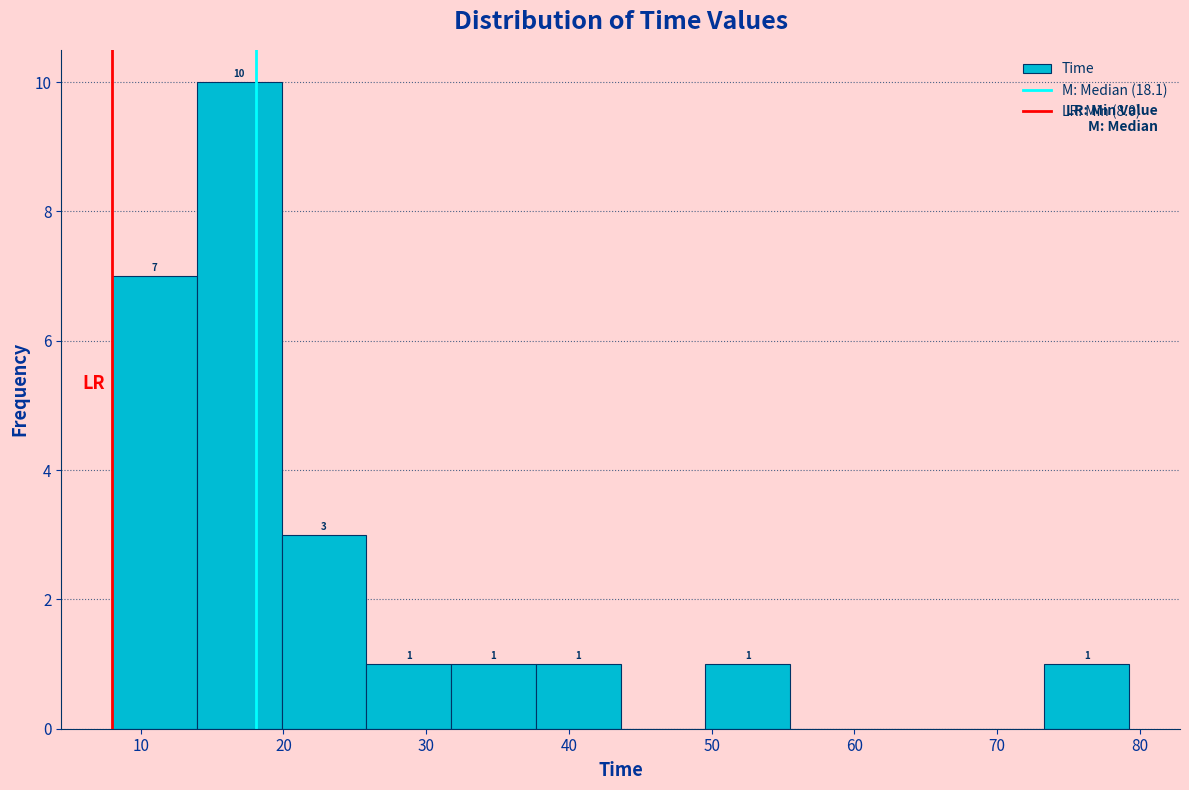

Which range on the x-axis has the tallest bar?

14 to 20